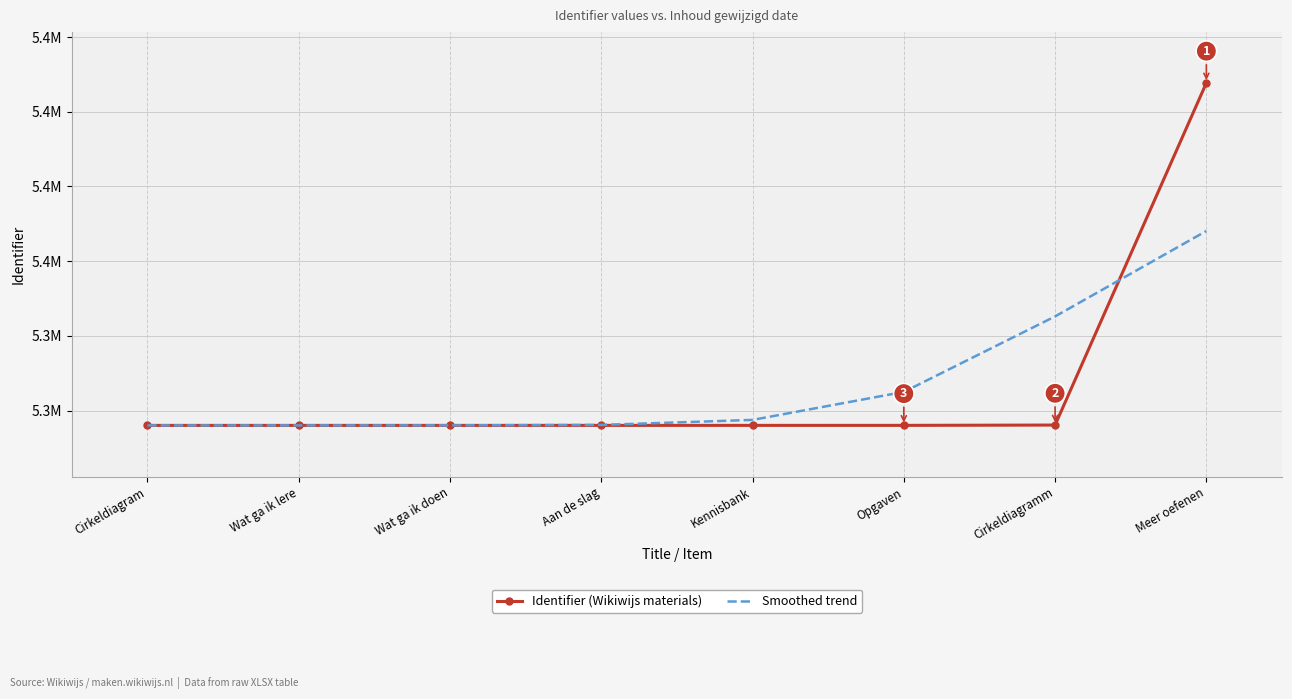

Where is Identifier (Wikiwijs materials) nearest to the value 5361864?

Cirkeldiagramm